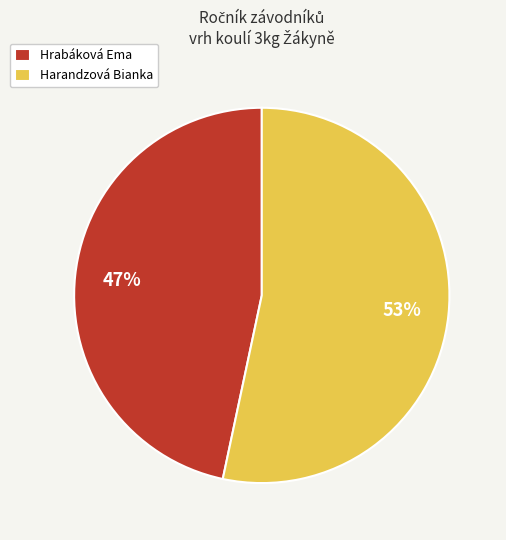

How many slices are in this pie chart?

2